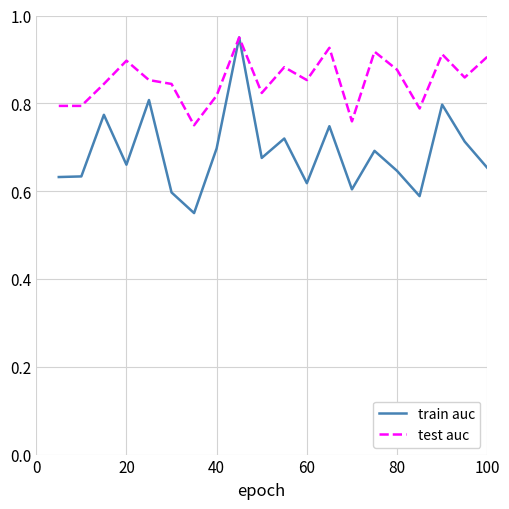

In train auc, how many points are lower than both neighbors (excluding endpoints)?

6